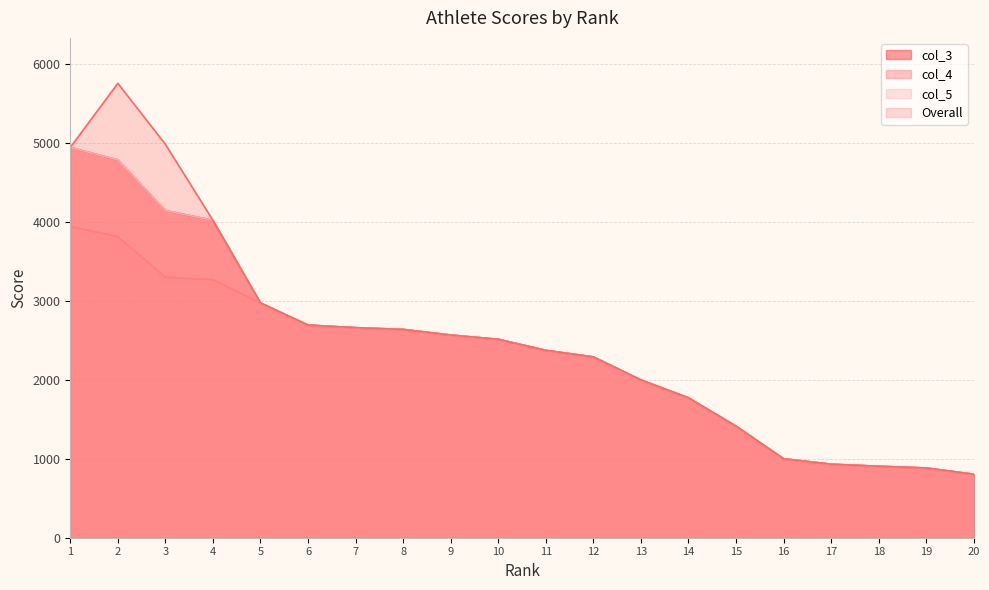

Where is col_3 nearest to the value 2873?

5